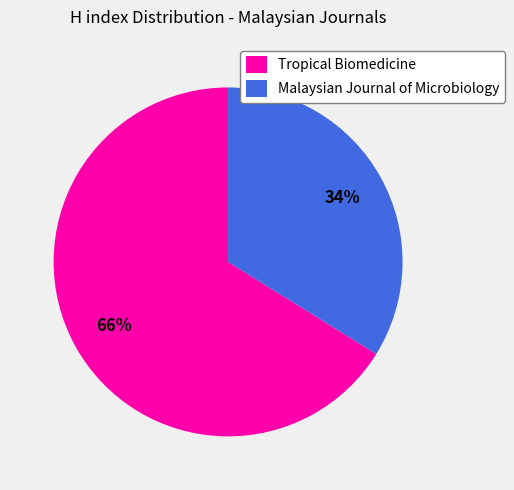

True or false: Tropical Biomedicine accounts for 54% of the total.

False